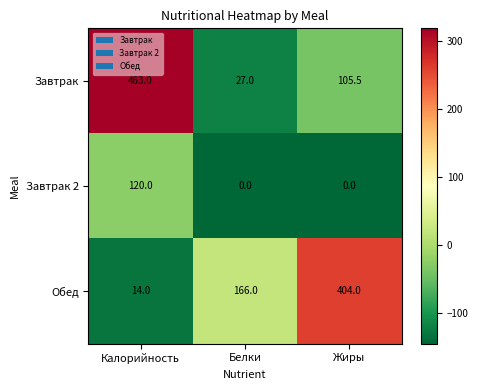

How many categories are shown in the chart?

3